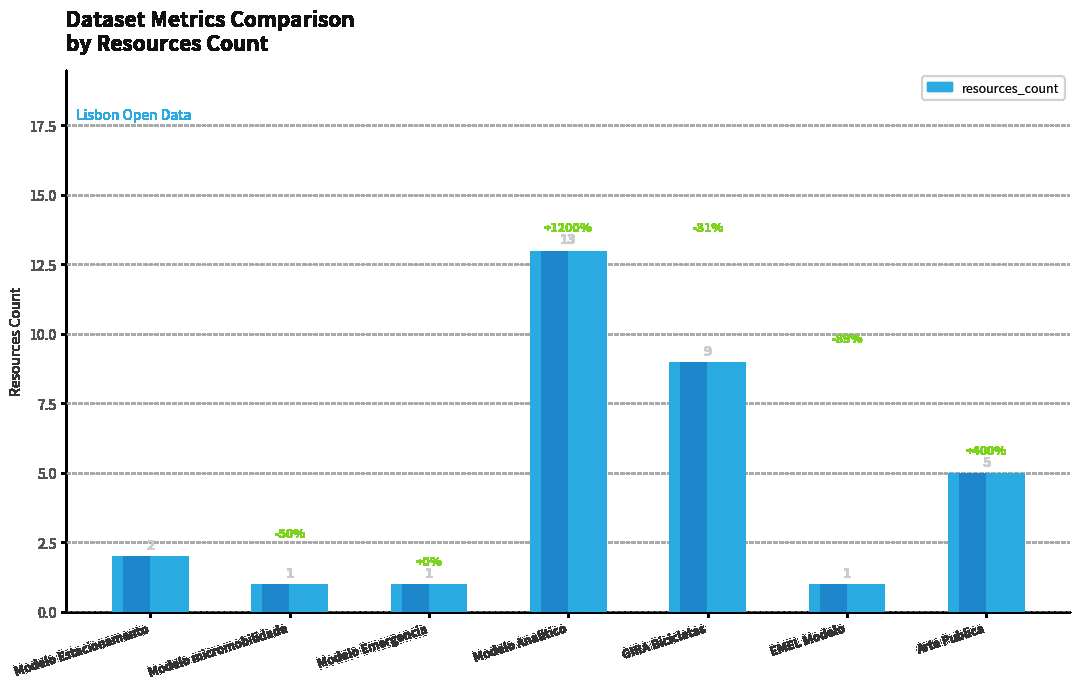

Is it true that the value at Modelo Estacionamento is 2?

True